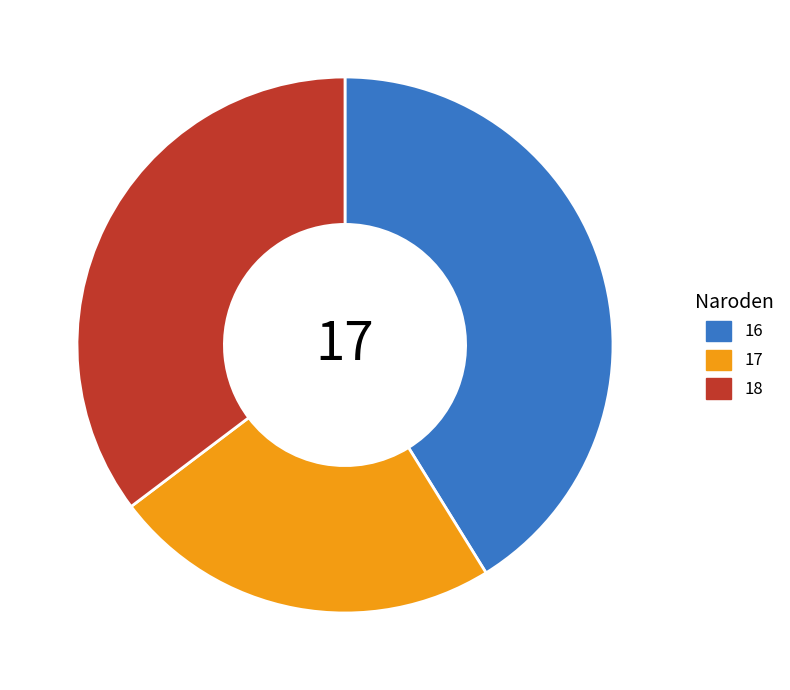

The 18 slice represents 44% of the pie. True or false?

False